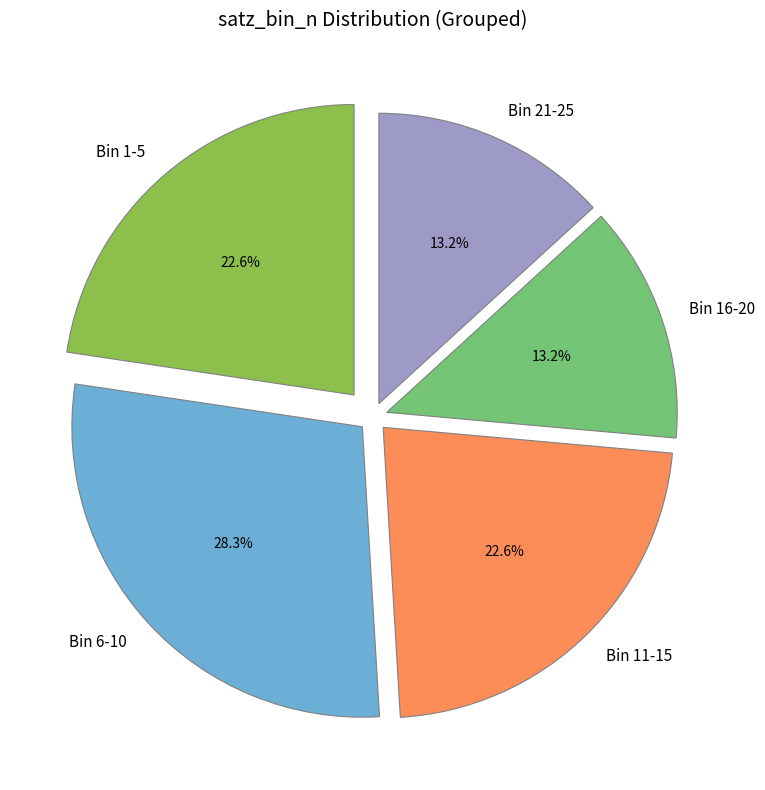

Between Bin 16-20 and Bin 11-15, which is larger?

Bin 11-15